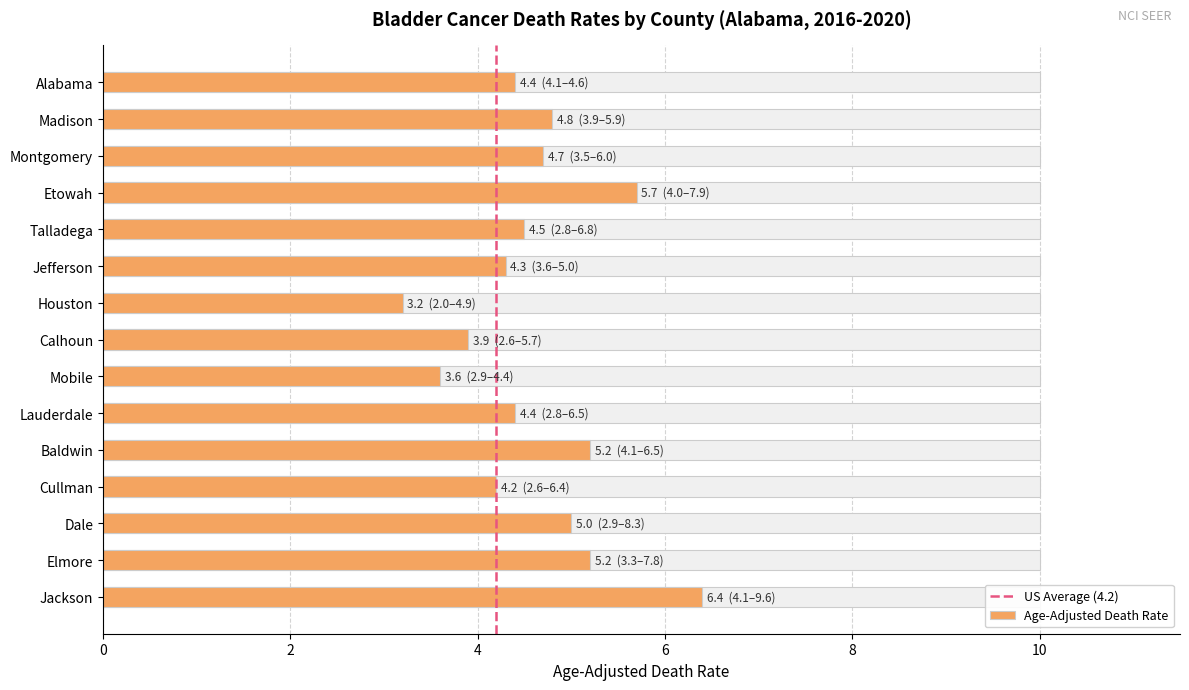

What is the approximate value of Upper CI at Elmore?

7.8